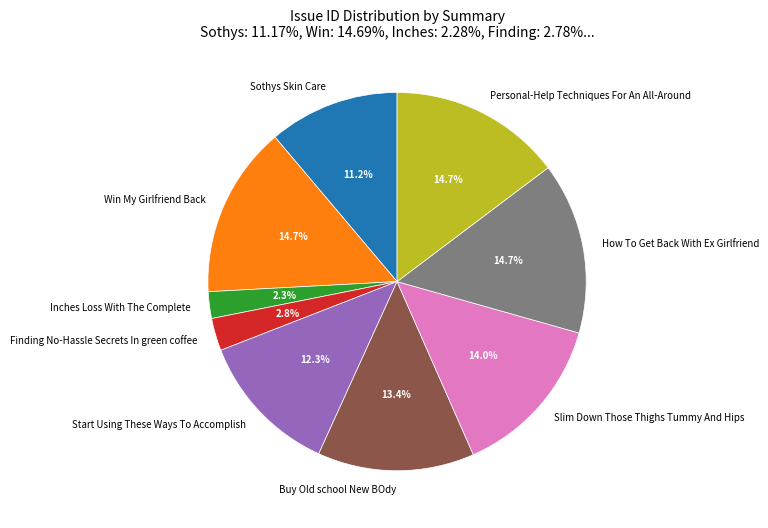

How much of the chart is everything except Buy Old school New BOdy?

86.6%